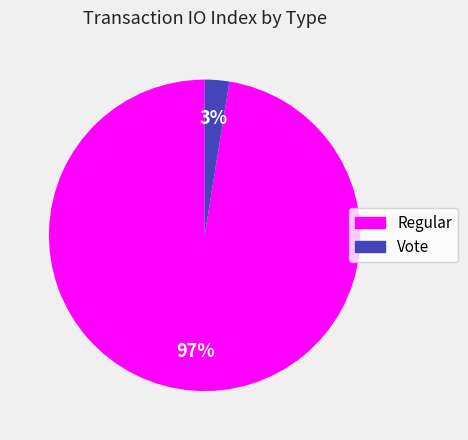

Which category has the biggest portion of the pie?

Regular